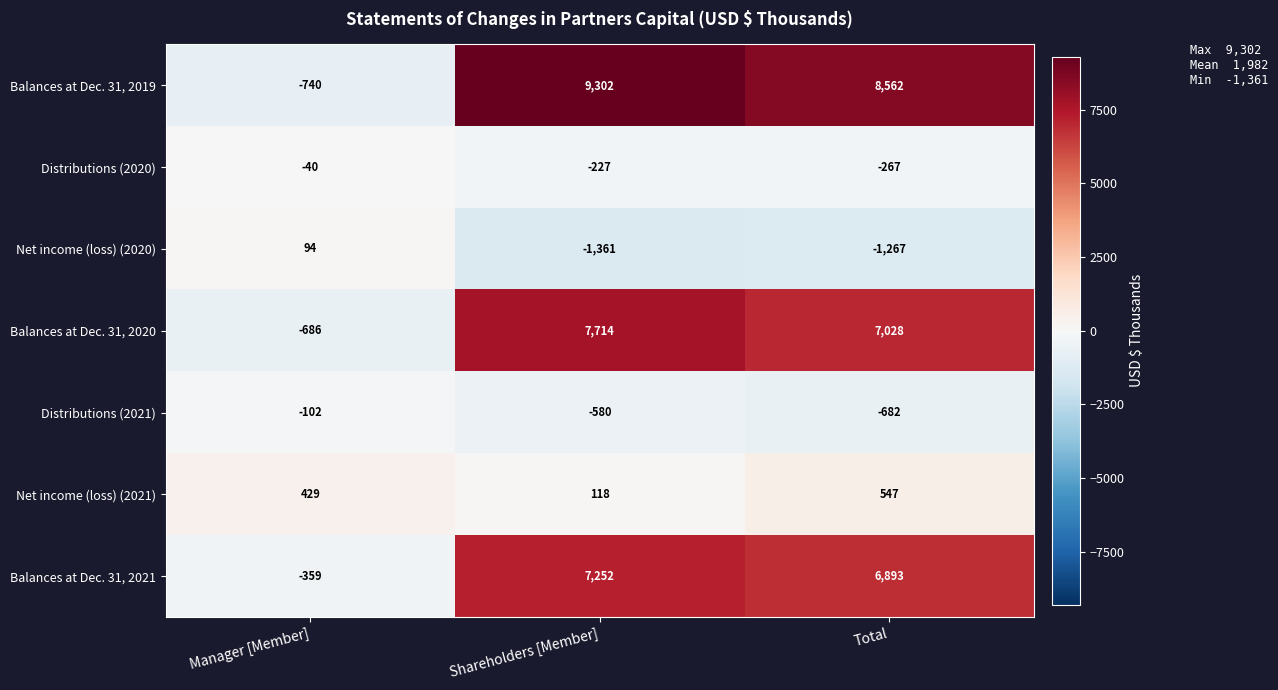

Rank the series by their maximum value, from highest to lowest.

Balances at Dec. 31, 2019, Balances at Dec. 31, 2020, Balances at Dec. 31, 2021, Net income (loss) (2021), Net income (loss) (2020), Distributions (2020), Distributions (2021)